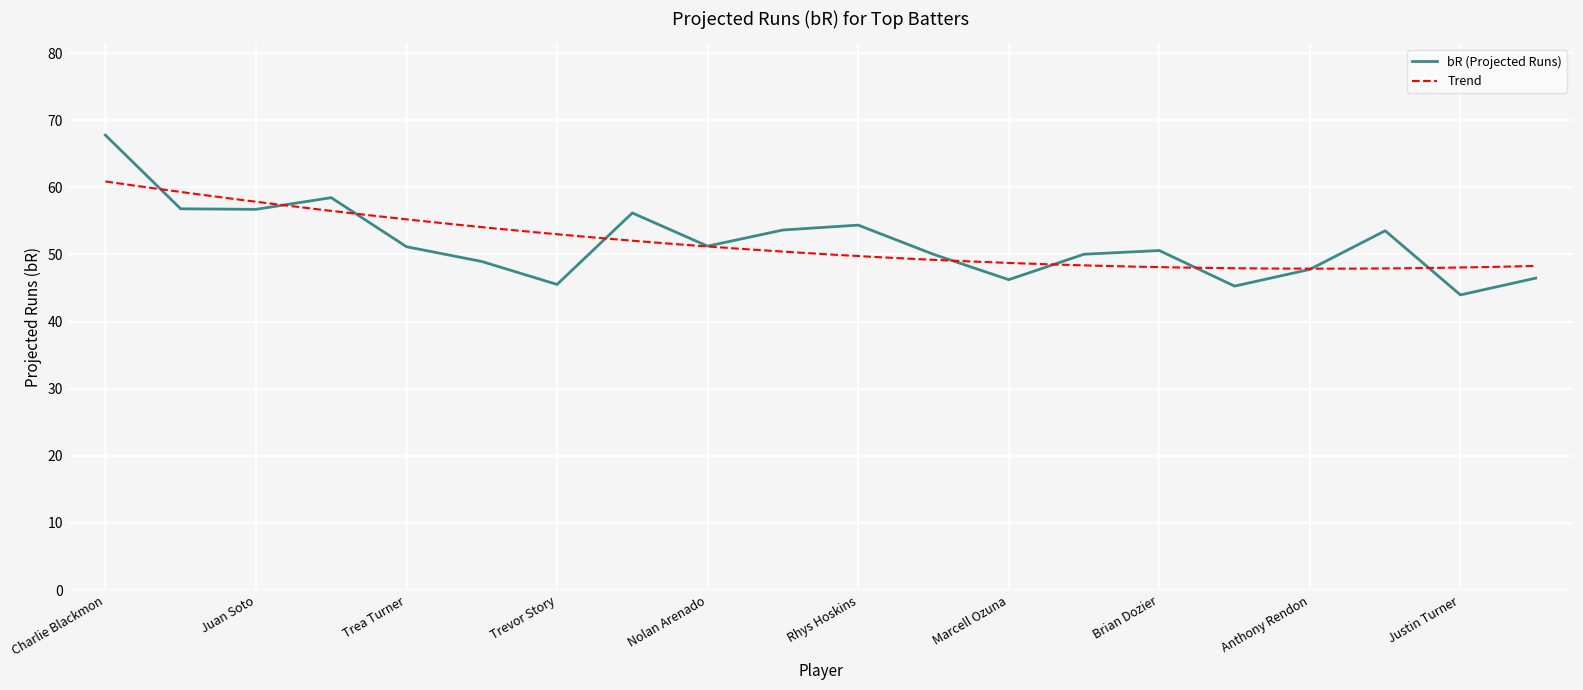

What is the sum of the values at Nolan Arenado and Freddie Freeman?

104.9